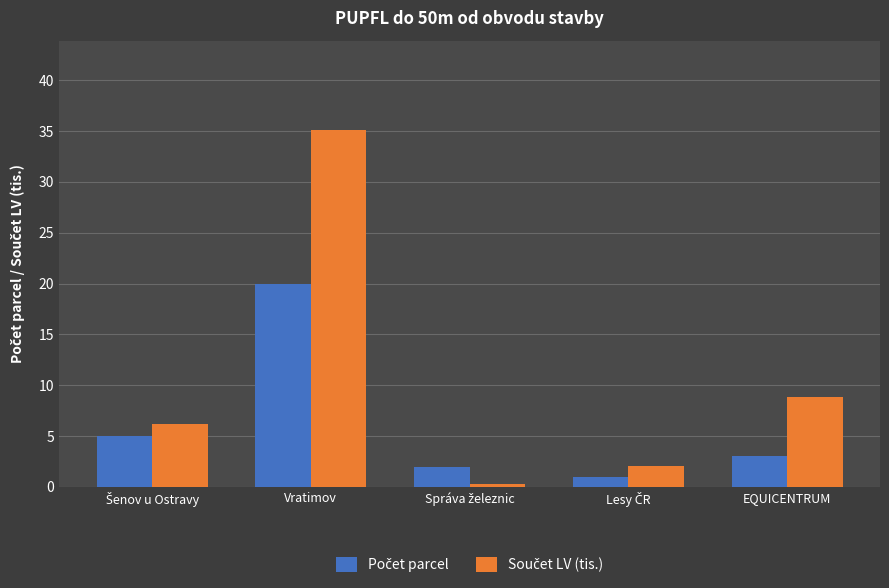

What is the maximum value shown in the chart?

35.1